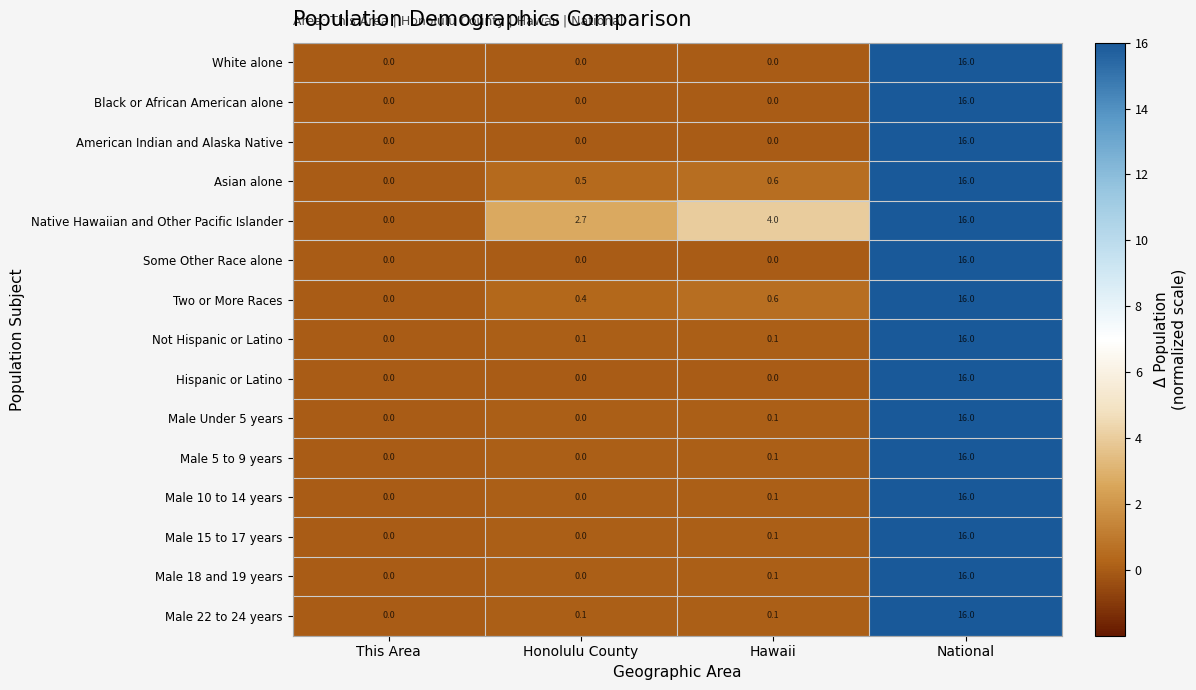

How many categories are shown in the chart?

4